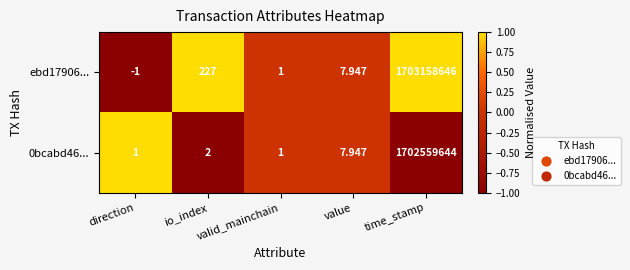

List the series in order of their peak value, lowest first.

0bcabd46..., ebd17906...